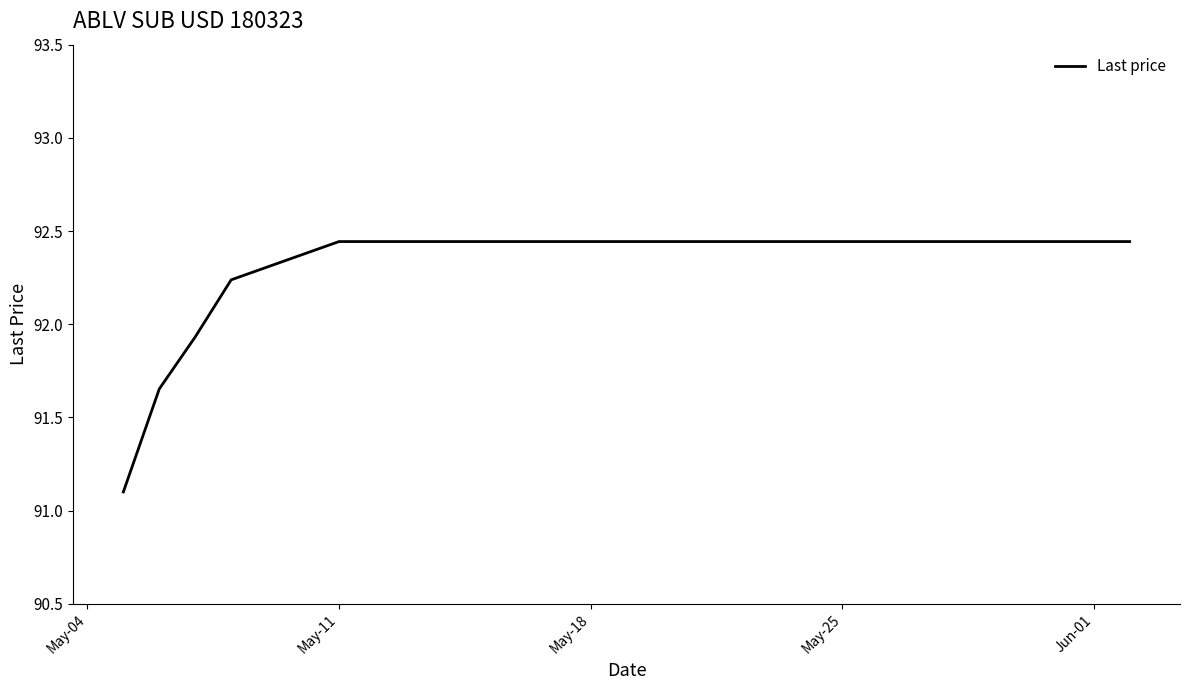

What is the difference between the maximum and minimum values?

1.3